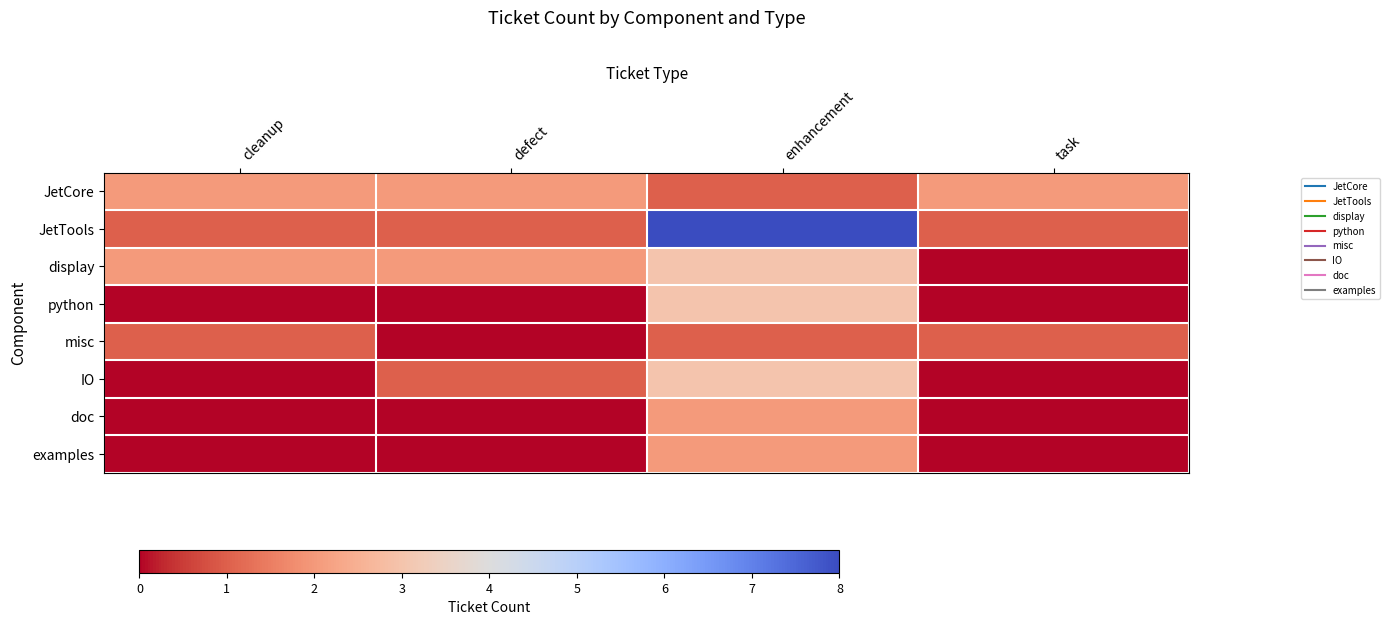

Rank the series at cleanup from highest to lowest value.

JetCore, display, JetTools, misc, python, IO, doc, examples